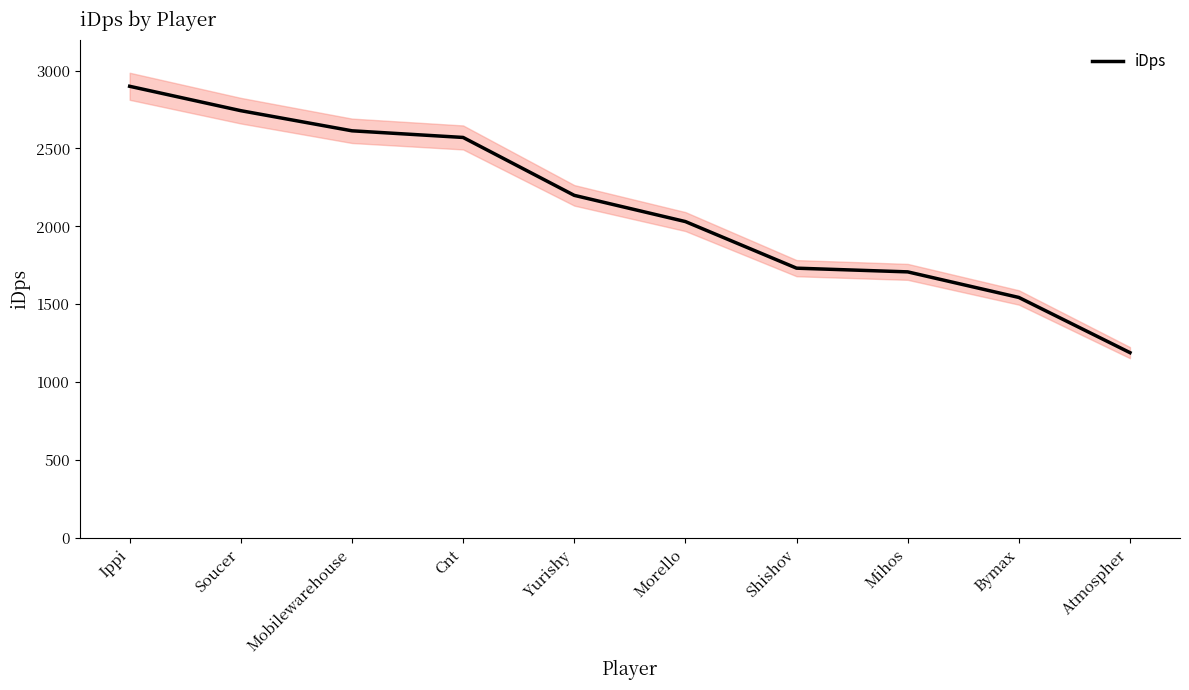

What is the average value?

2122.7